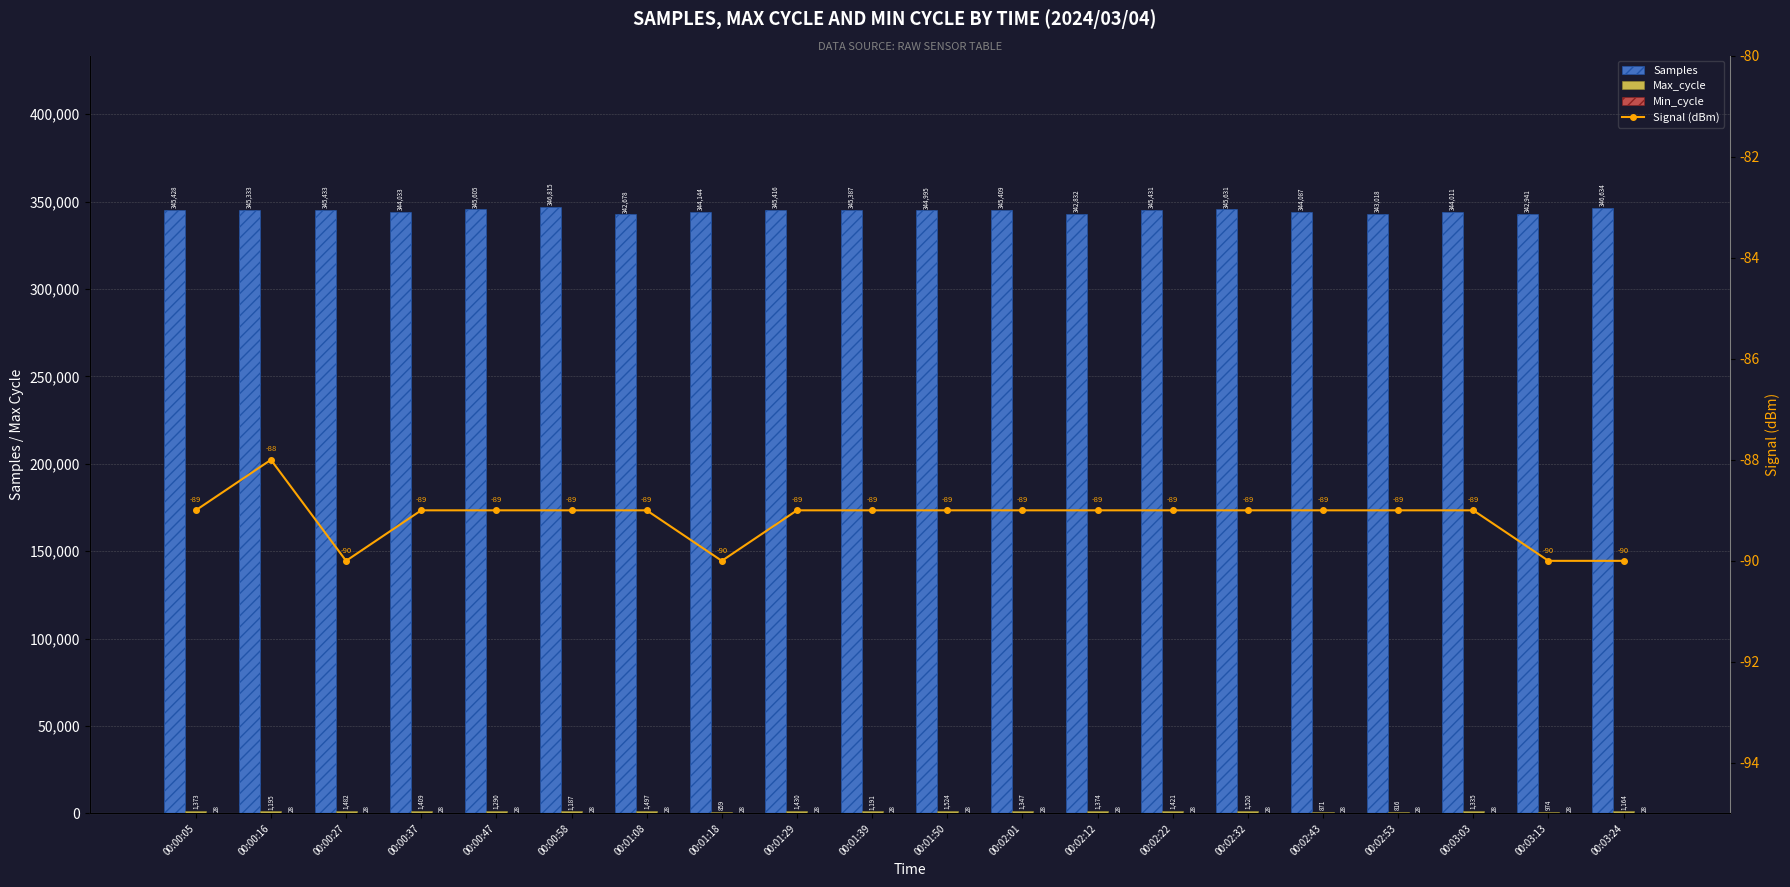

True or false: Max_cycle has a value of 546 at 00:02:22.

False